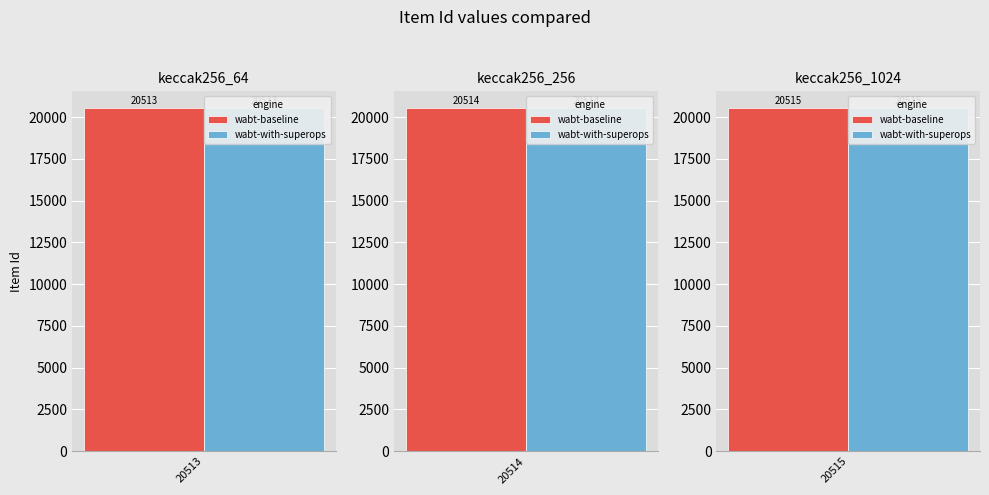

Count the number of categories in the chart.

3